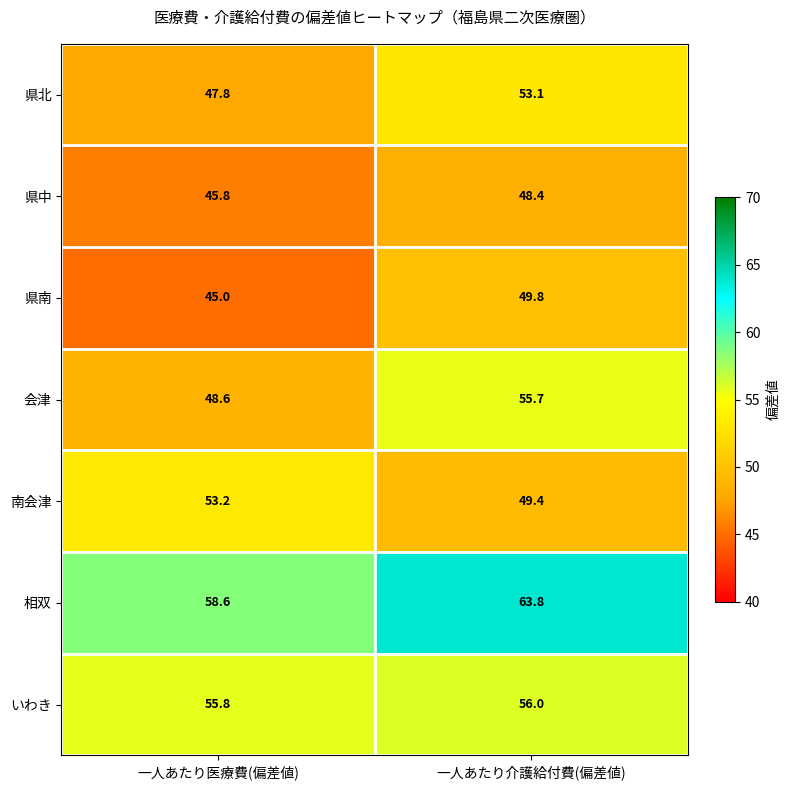

What is the maximum value for いわき?

56.0